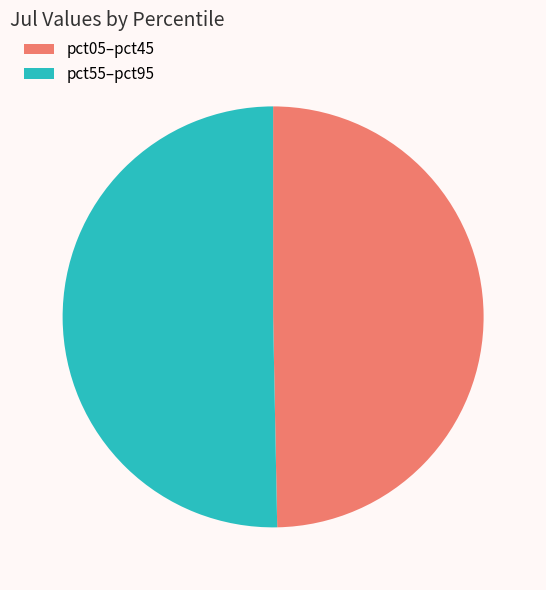

Rank the categories by value from lowest to highest.

pct05–pct45, pct55–pct95